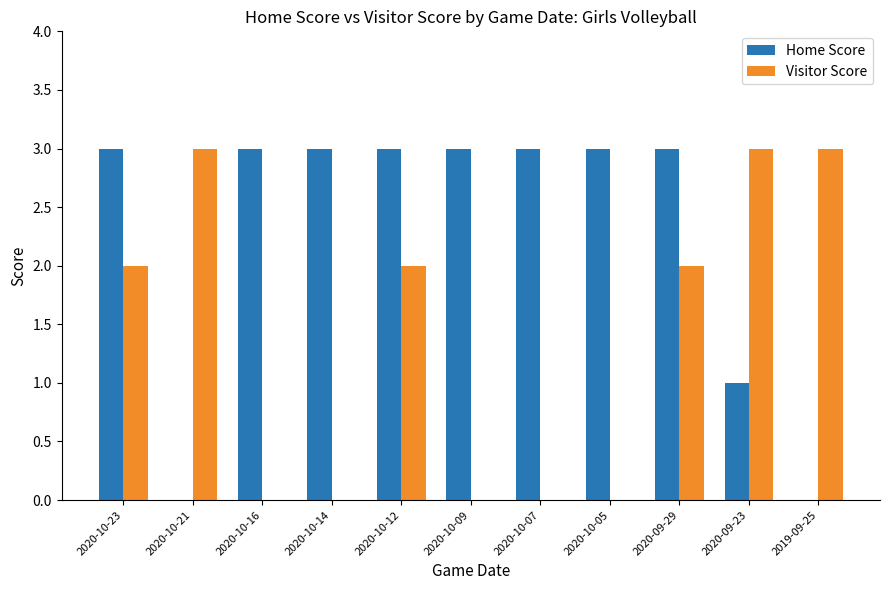

The Visitor Score series shows 5 at 2020-09-23. True or false?

False